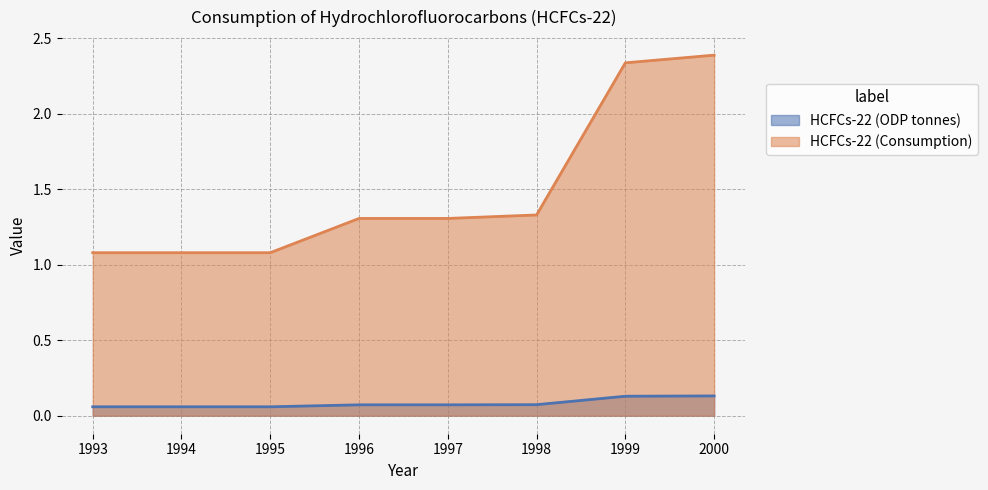

True or false: HCFCs-22 (Consumption) and HCFCs-22 (ODP tonnes) cross at least once.

False